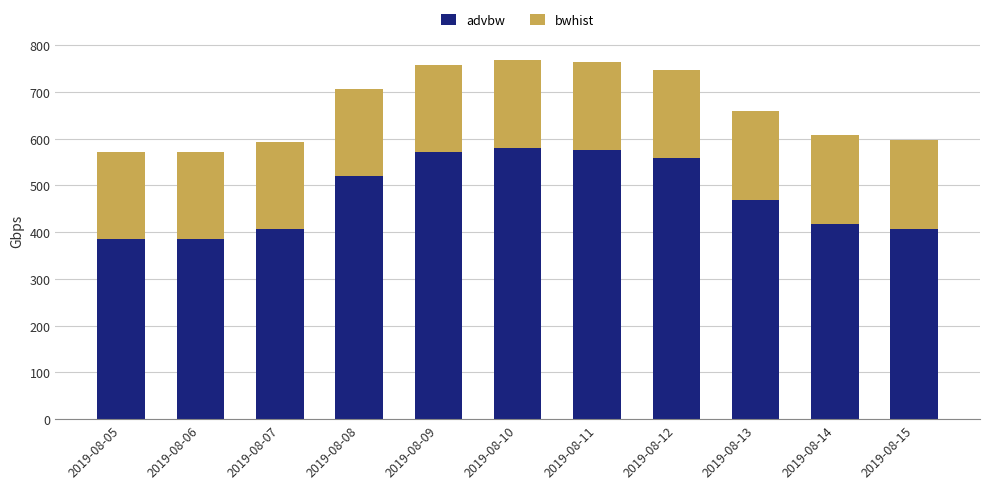

What is the sum of all advbw values?

5276.9